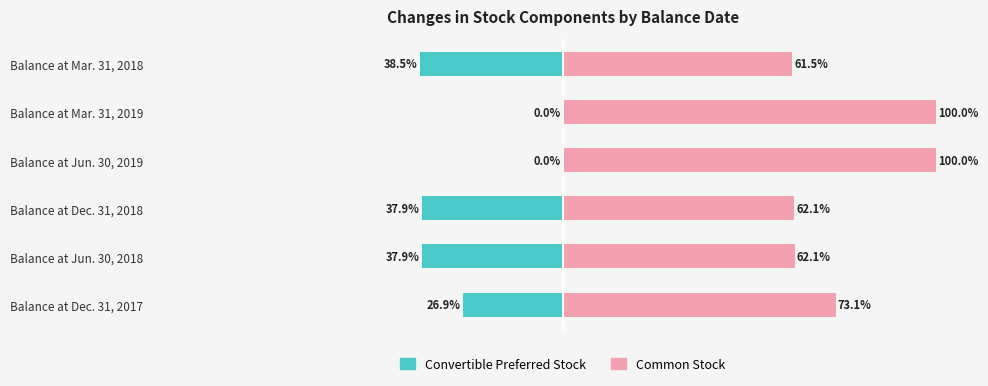

The value of Common Stock at Balance at Mar. 31, 2018 is 61.5. True or false?

True